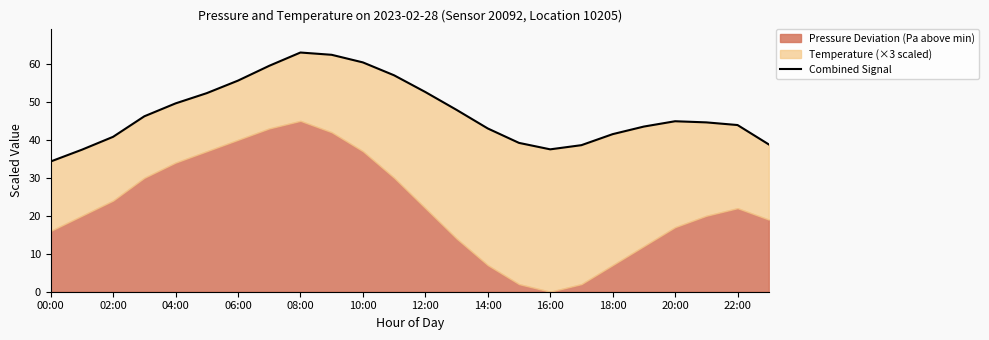

Reading left to right, what are all the values shown in this chart?

34.3	37.4	40.8	46.2	49.6	52.3	55.6	59.5	63.0	62.4	60.4	57.0	52.6	47.9	43.0	39.2	37.5	38.6	41.5	43.5	44.9	44.6	43.9	38.8